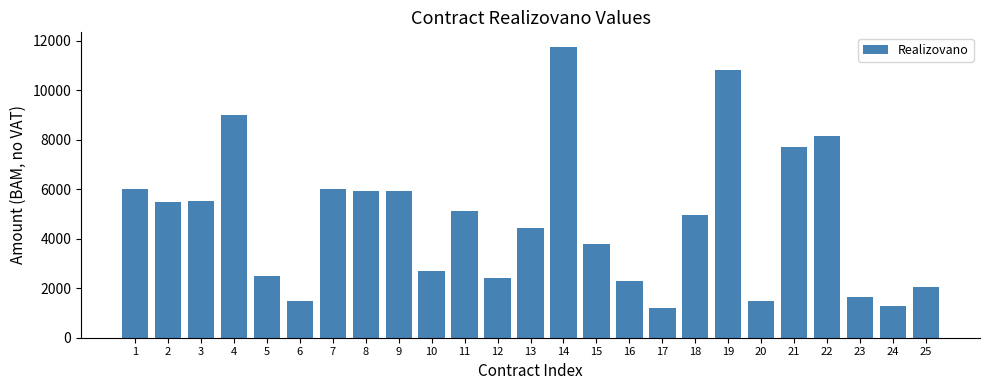

Read the value at 13.

4428.0